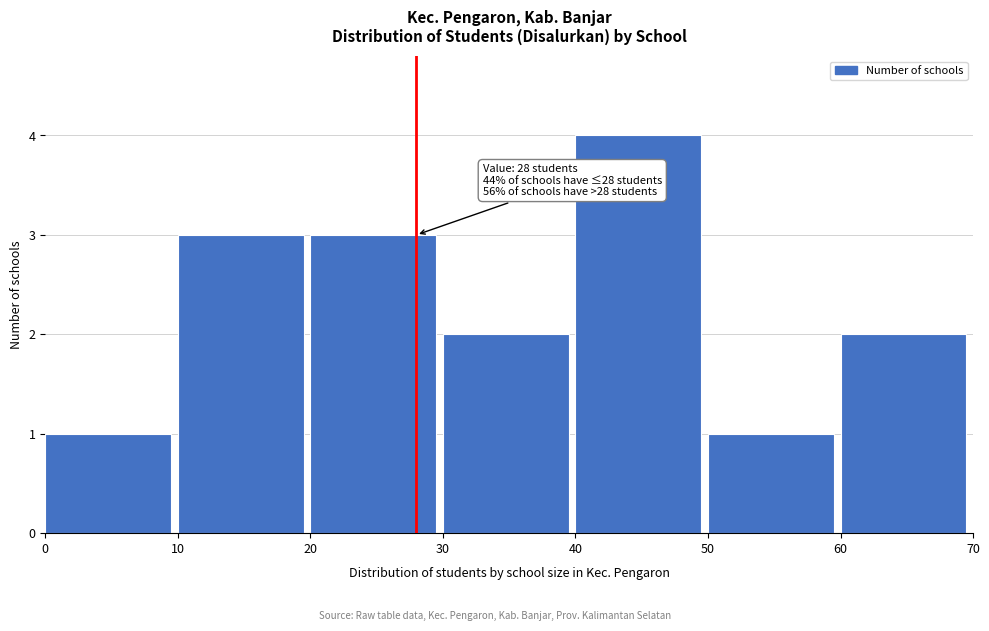

Over which range of the x-axis is the bar tallest?

40 to 50